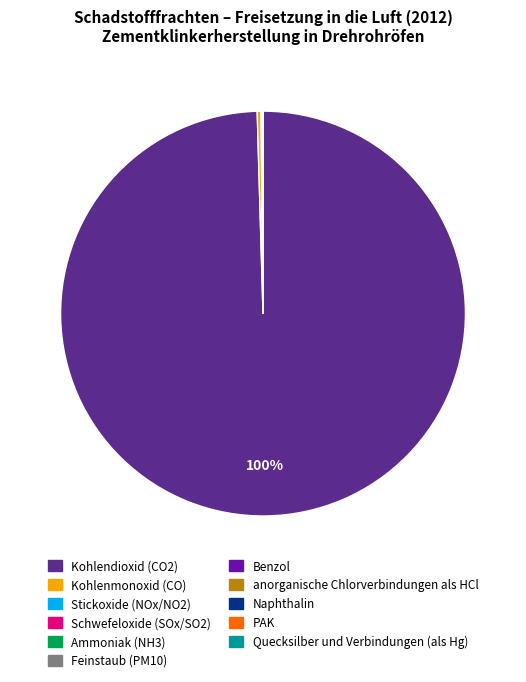

True or false: Kohlenmonoxid (CO) accounts for 0% of the total.

True